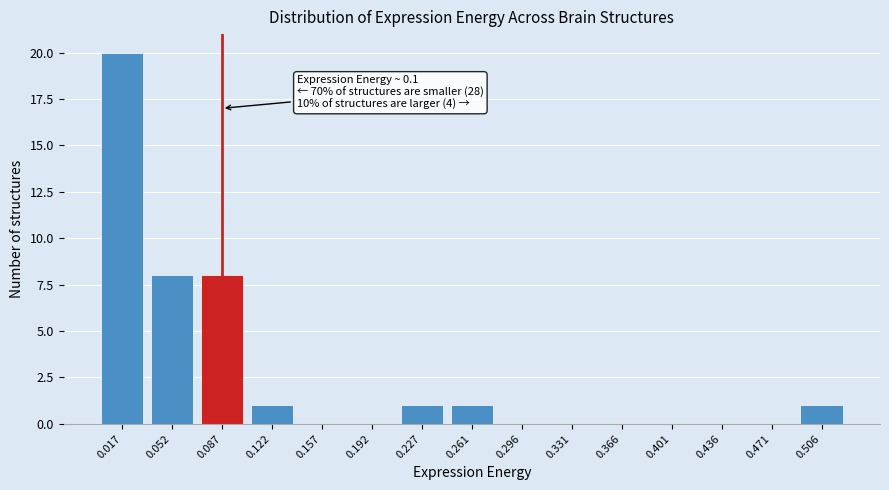

Reading right to left, what are all the values shown in this chart?

0.506=1	0.471=0	0.436=0	0.401=0	0.366=0	0.331=0	0.296=0	0.261=1	0.227=1	0.192=0	0.157=0	0.122=1	0.087=8	0.052=8	0.017=20